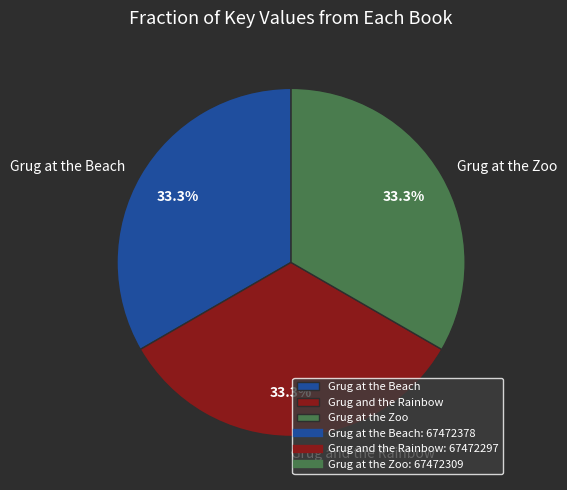

What is the total percentage of Grug at the Beach and Grug at the Zoo?

66.7%